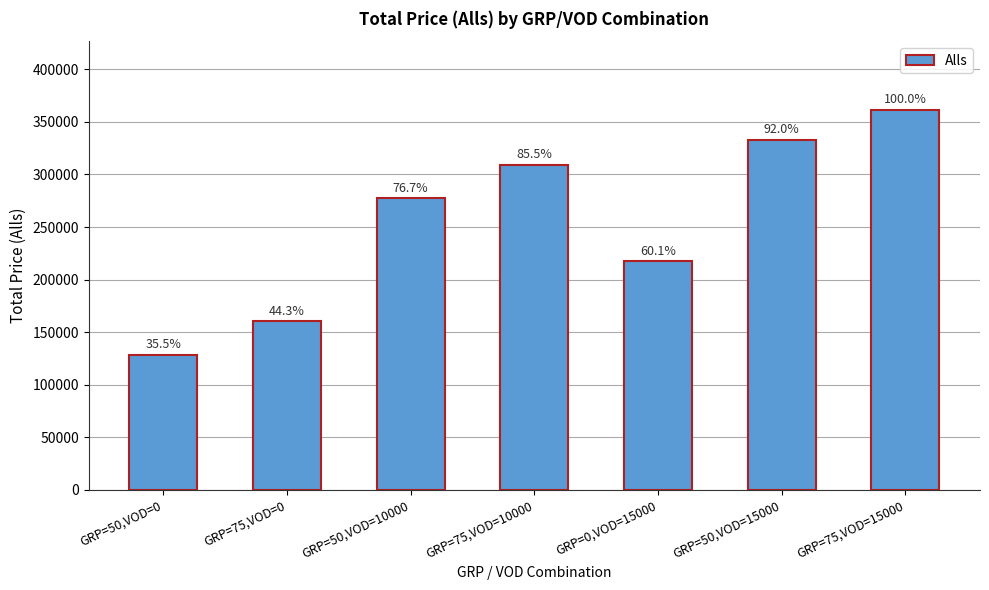

Reading right to left, extract all data points from this chart.

GRP=75,VOD=15000=361668.8	GRP=50,VOD=15000=332823.8	GRP=0,VOD=15000=217353.8	GRP=75,VOD=10000=309350.0	GRP=50,VOD=10000=277300.0	GRP=75,VOD=0=160350.0	GRP=50,VOD=0=128300.0